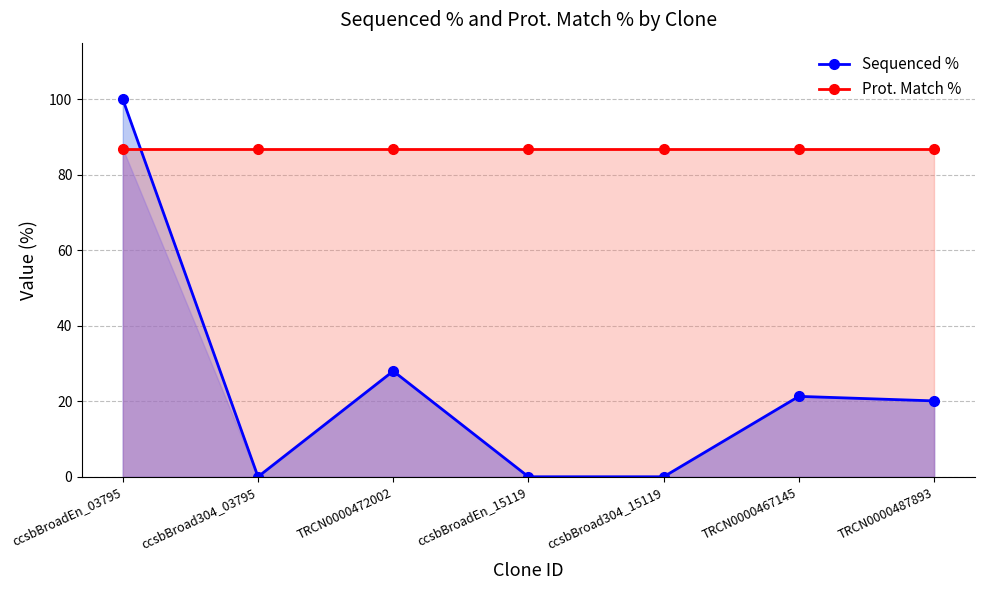

What is the label of the 5th point from the right?

TRCN0000472002